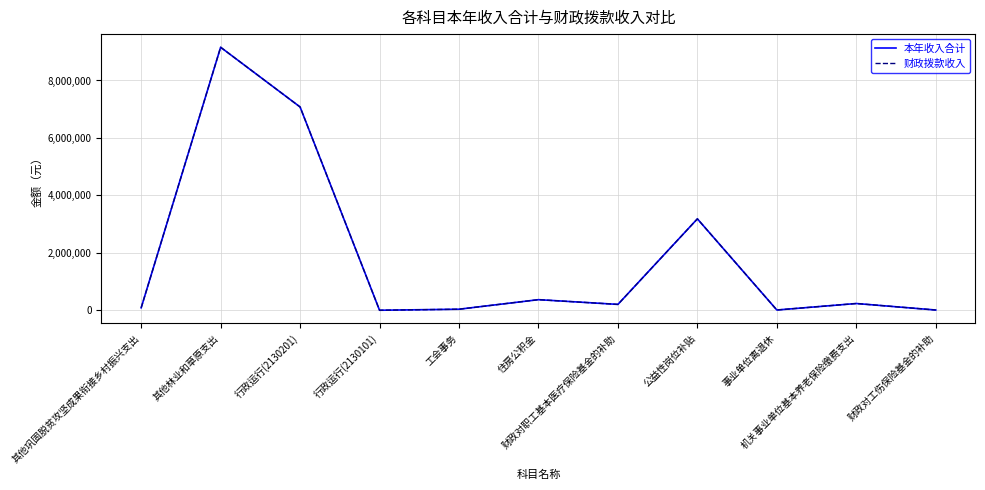

Is the value of 财政拨款收入 at 财政对工伤保险基金的补助 greater than the value of 本年收入合计 at 事业单位离退休?

No